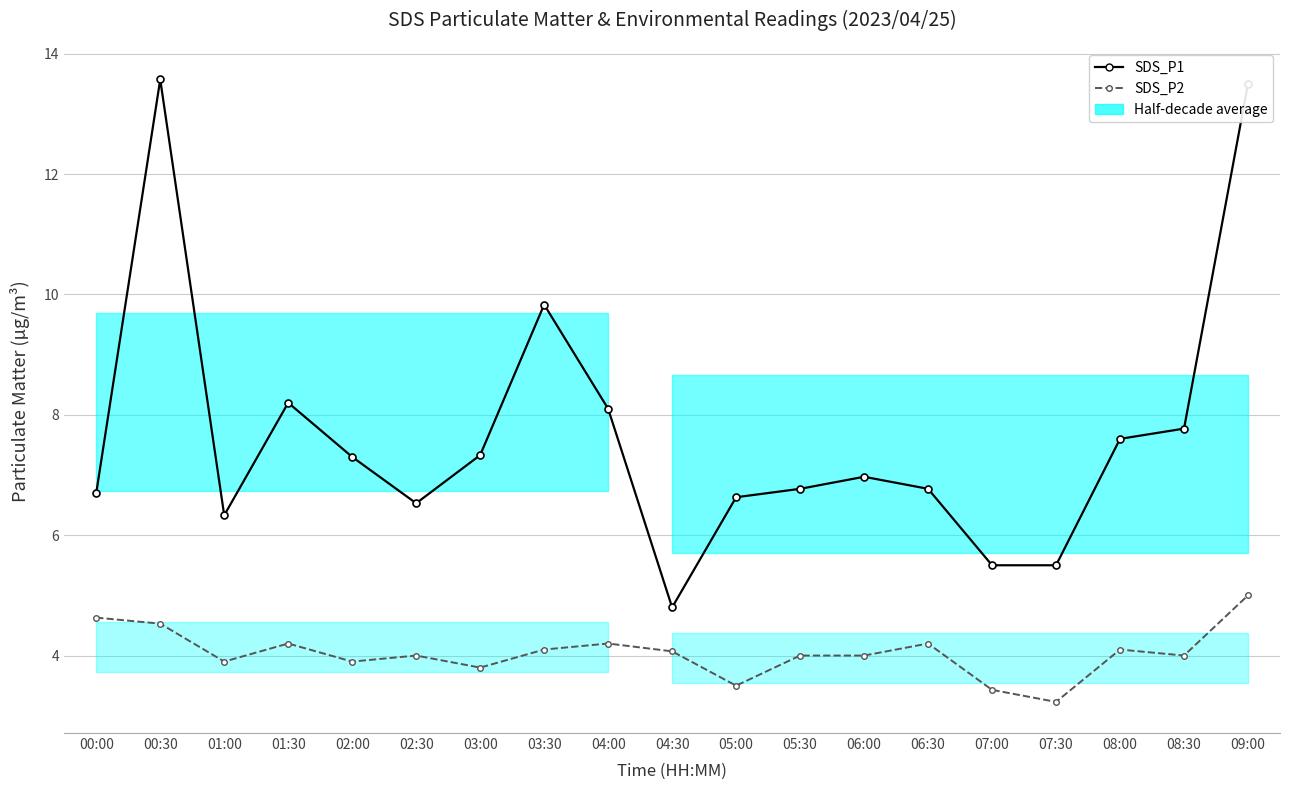

Count the number of categories in the chart.

19